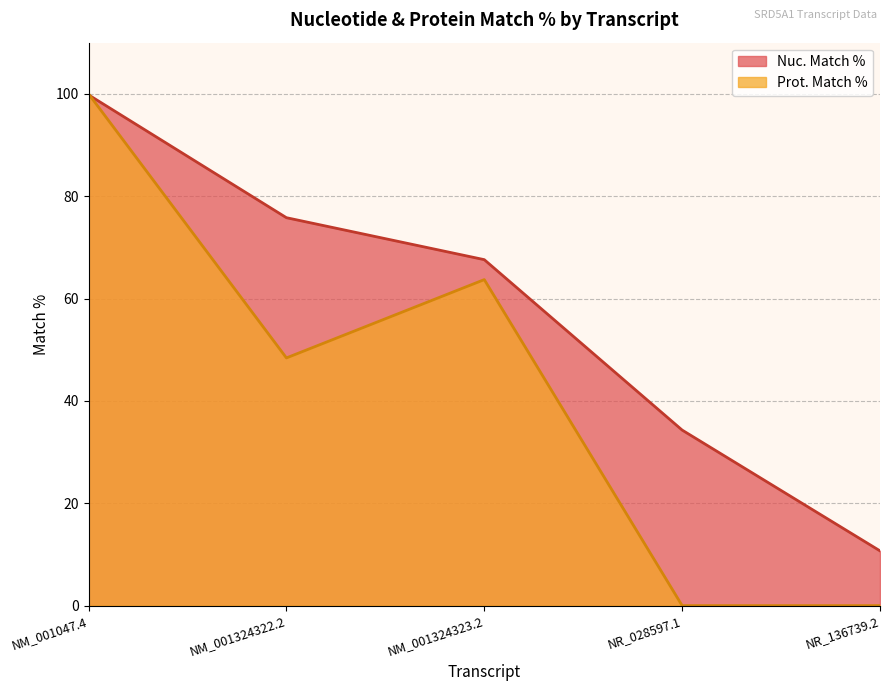

Is it true that Nuc. Match % equals 75.8 at NM_001324322.2?

True